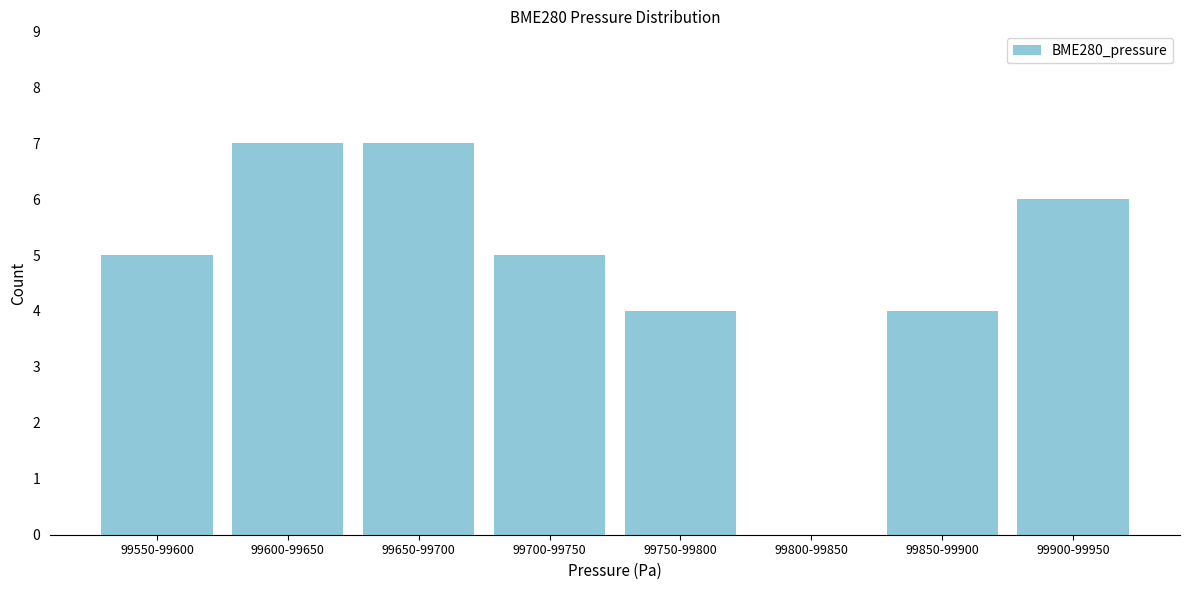

Reading right to left, transcribe all the data shown in this chart.

99900-99950=6	99850-99900=4	99800-99850=0	99750-99800=4	99700-99750=5	99650-99700=7	99600-99650=7	99550-99600=5